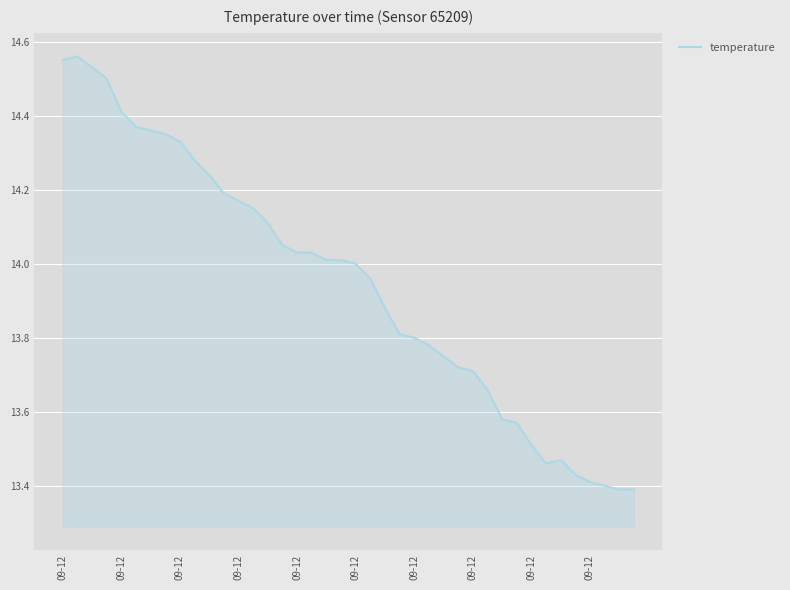

What is the difference between the maximum and minimum values?

1.2